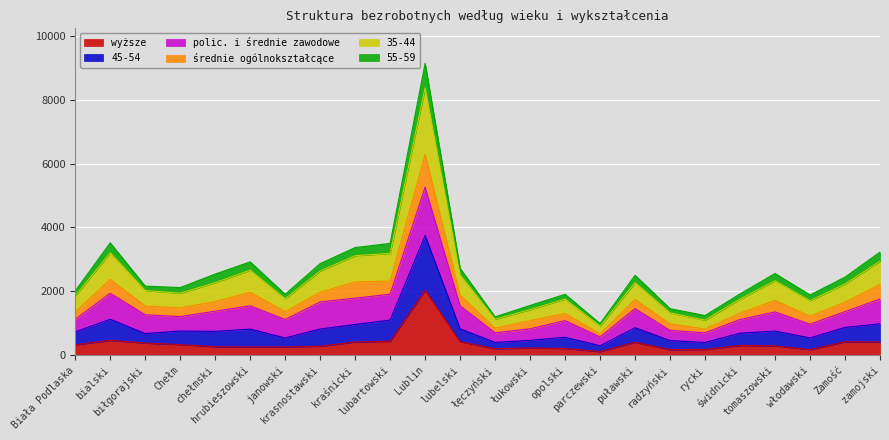

Between bialski and lubartowski, which series saw the biggest shift?

55-59